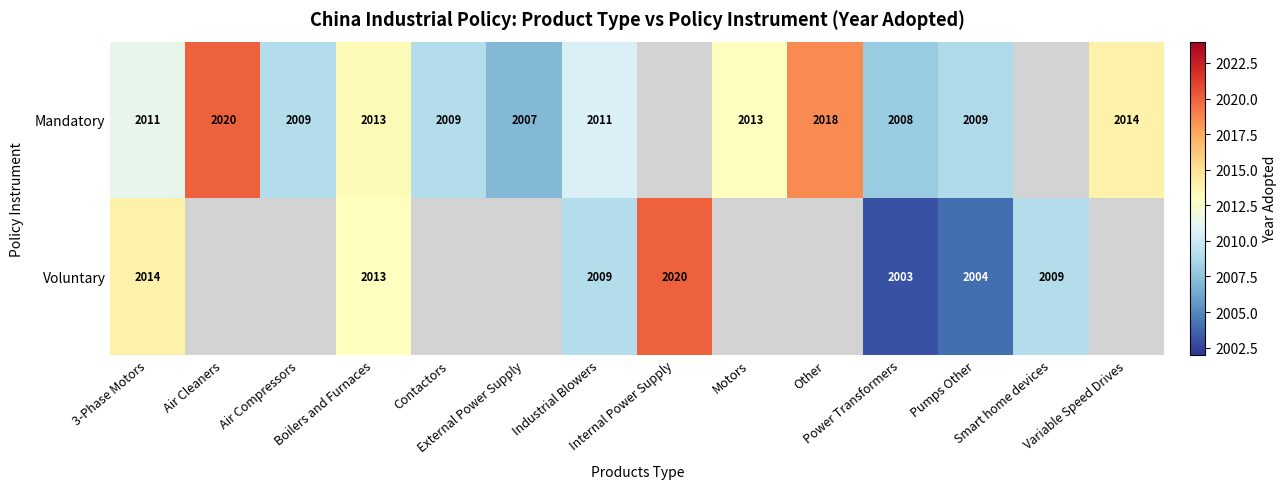

At which label does Voluntary reach its minimum?

Power Transformers